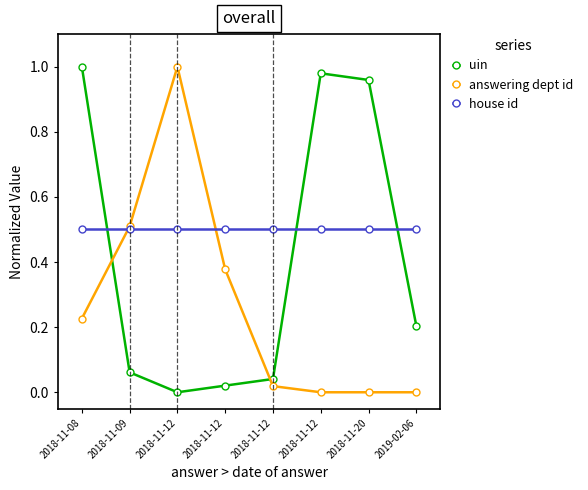

List the series in order of their peak value, highest first.

uin, answering dept id, house id